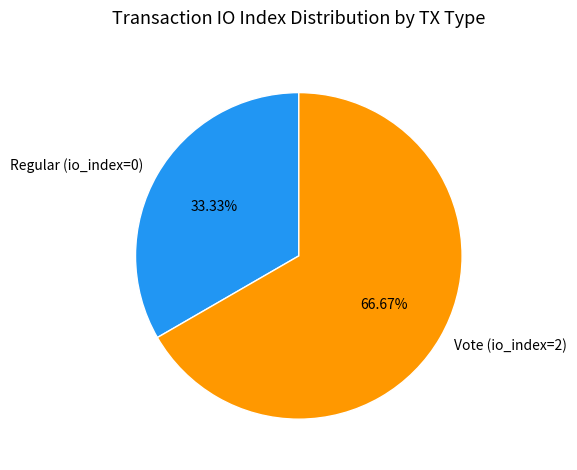

To the nearest percent, what is the average slice percentage?

50%